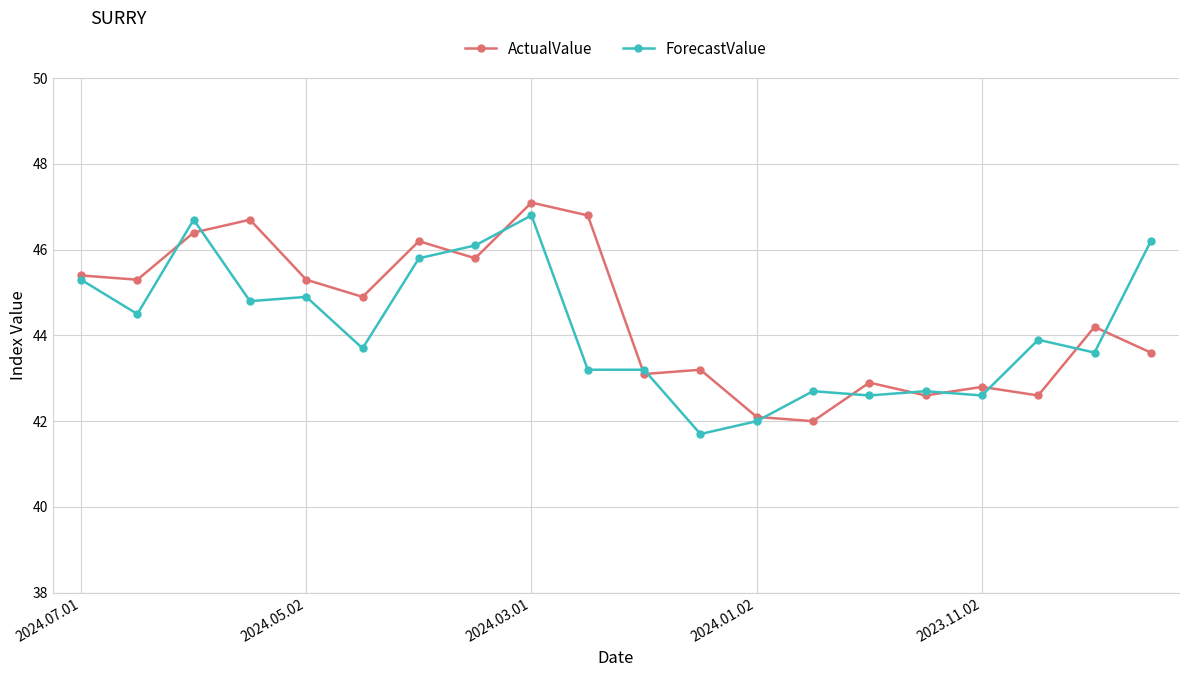

What is the maximum value shown in the chart?

47.1